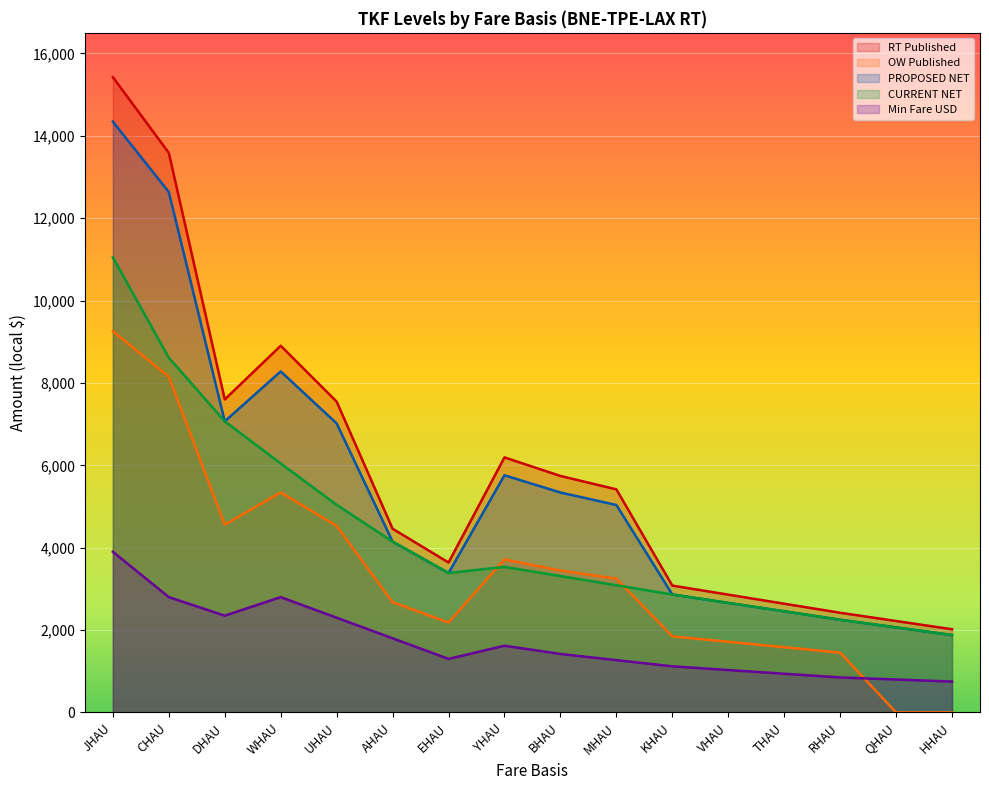

At which category is the sum across all series the highest?

JHAU